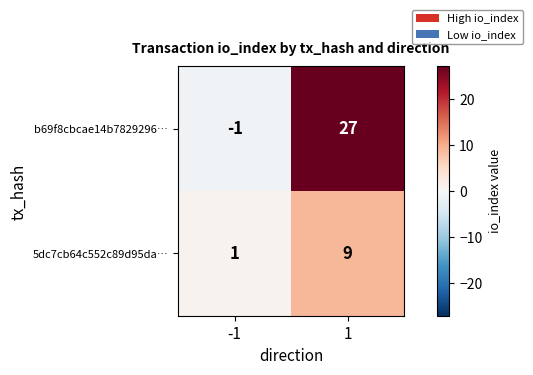

The 5dc7cb64c552c89d95da… series shows 9 at 1. True or false?

True